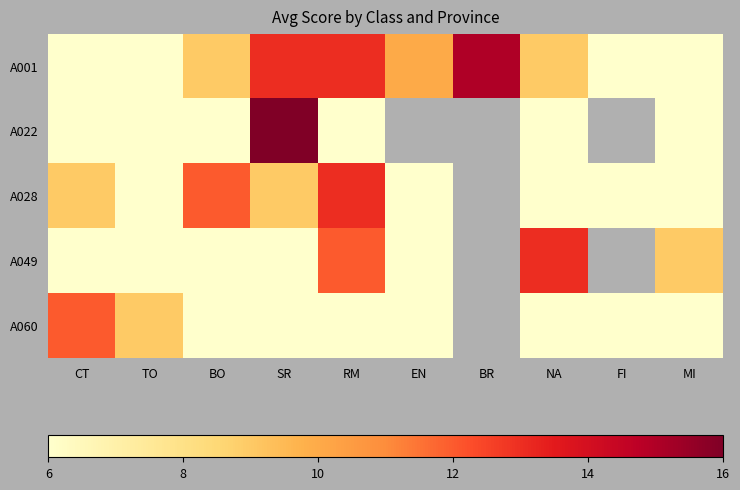

Which series has the largest total across all categories?

A001